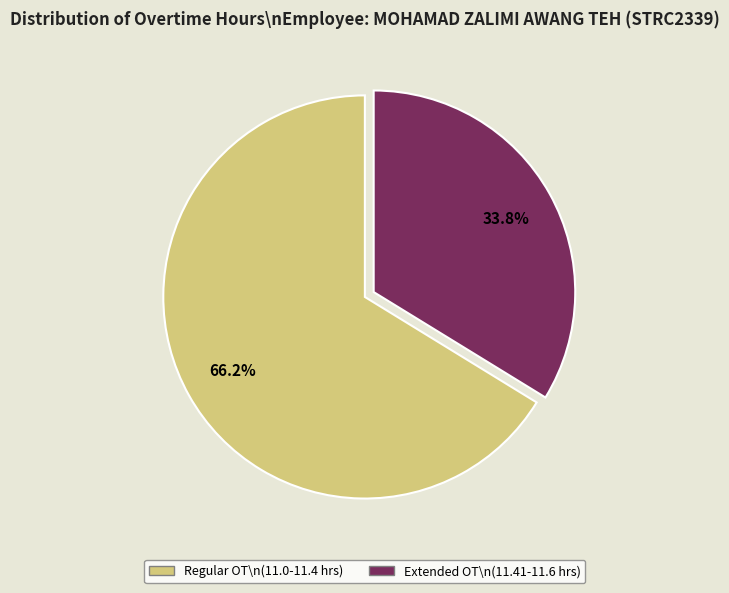

Is there a majority slice in this chart?

Yes